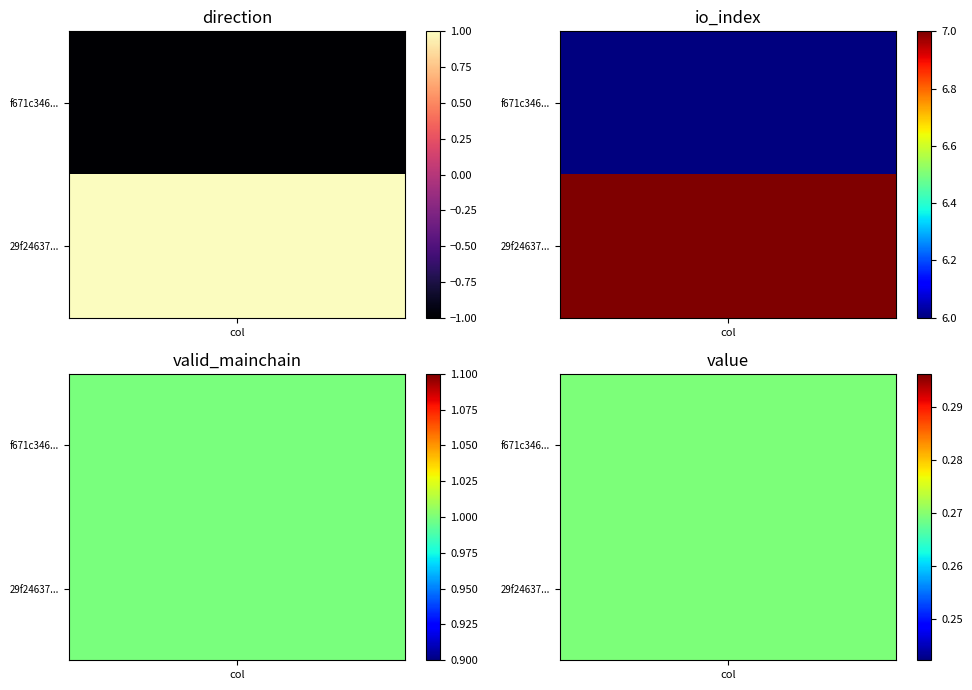

What is the average value of the 29f246370c49a46160e25401652363437203208 series?

2.3